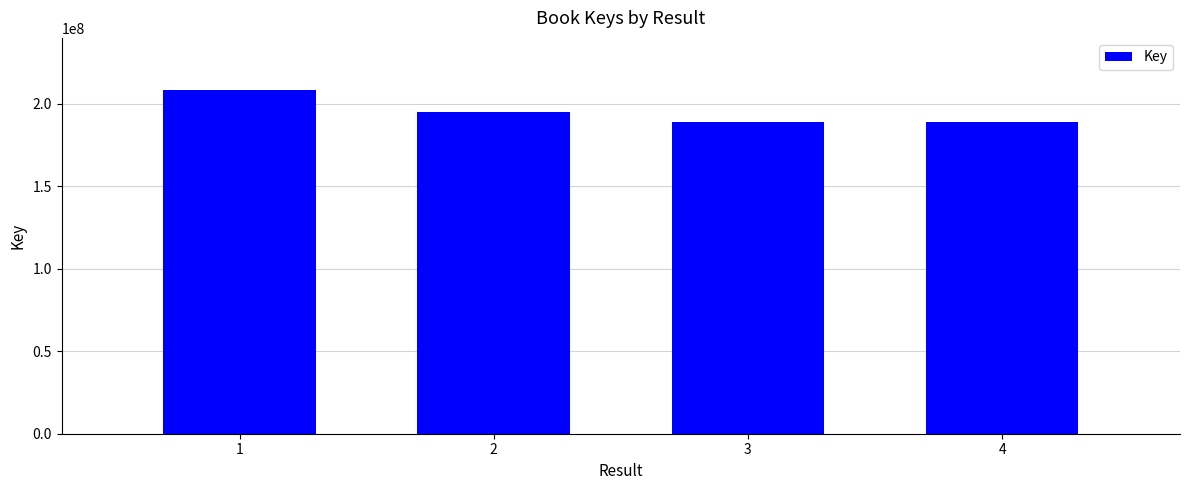

What is the difference between the maximum and minimum values?

19854074